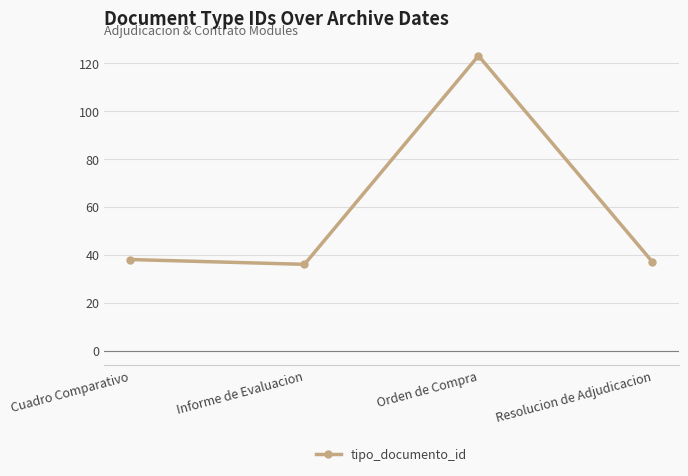

Count the number of data series in this chart.

1